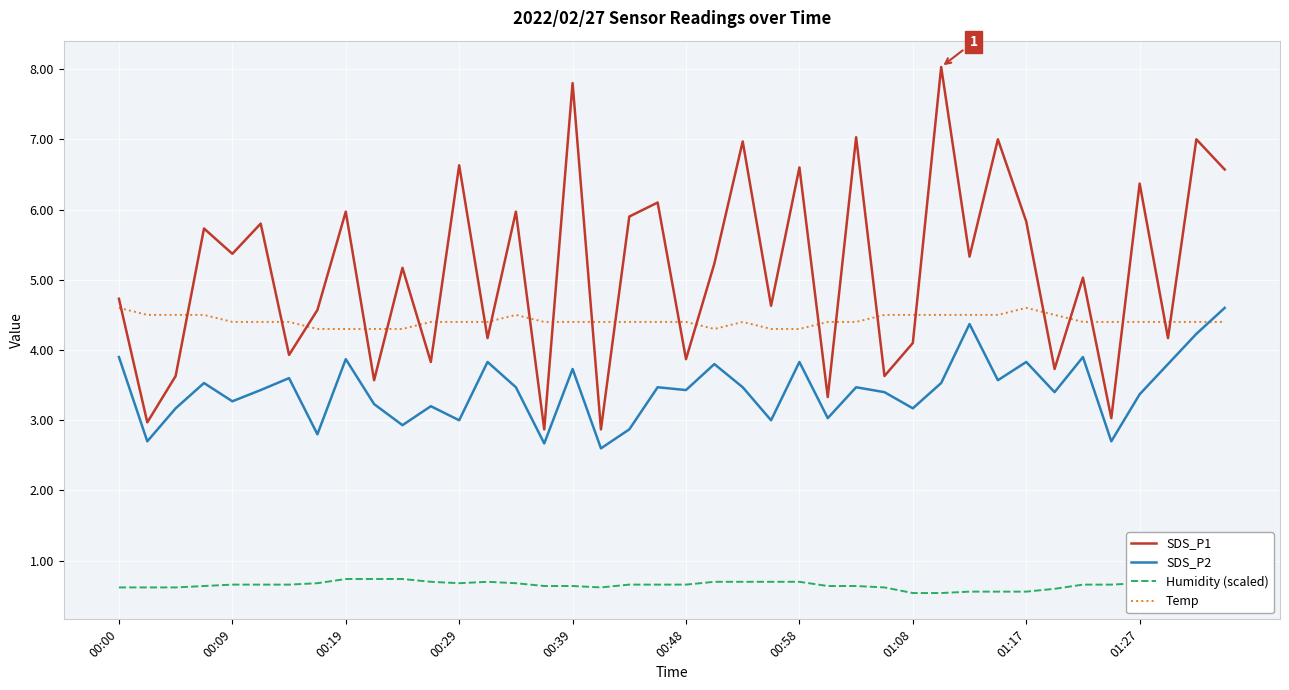

What is the maximum value for SDS_P2?

4.6